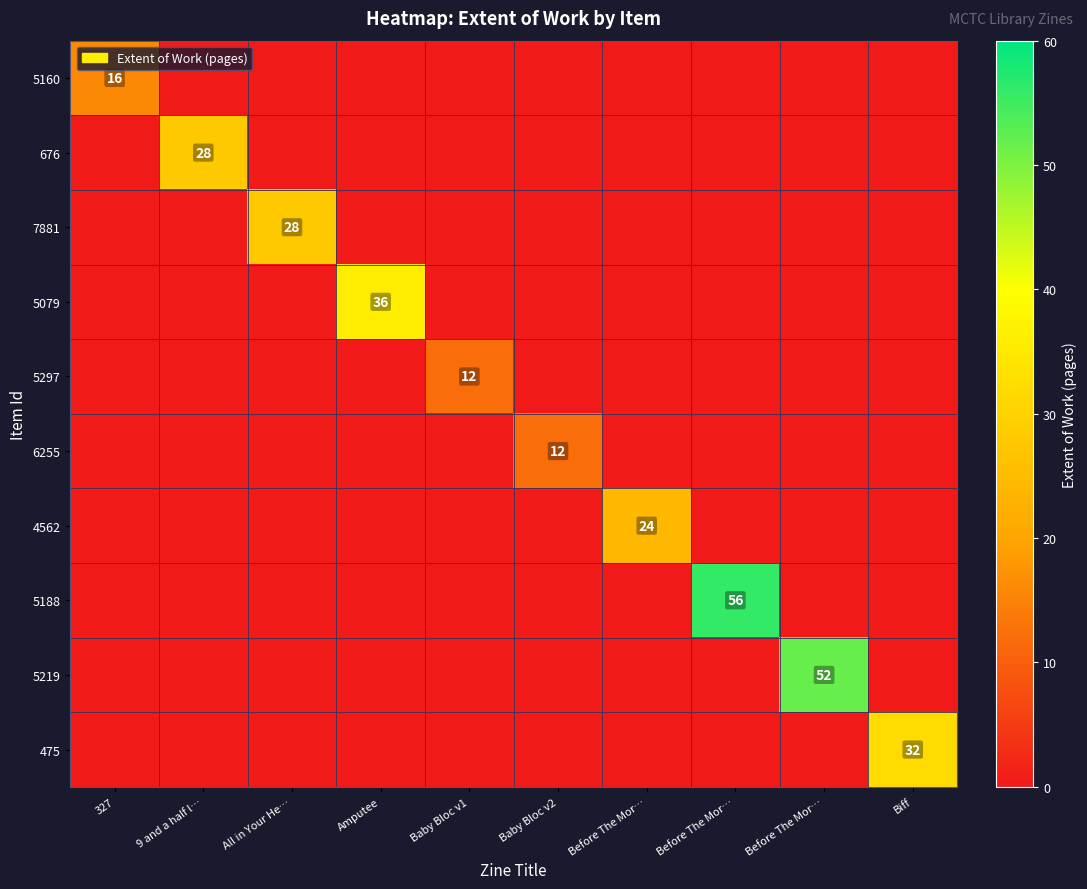

At which category is the sum across all series the highest?

Before The Mor…